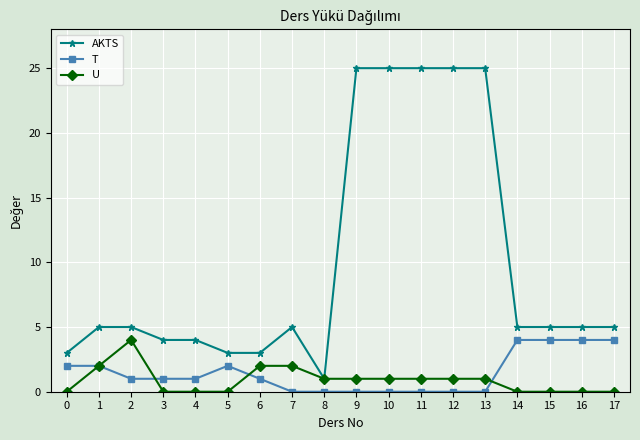

True or false: AKTS and T intersect in this chart.

False